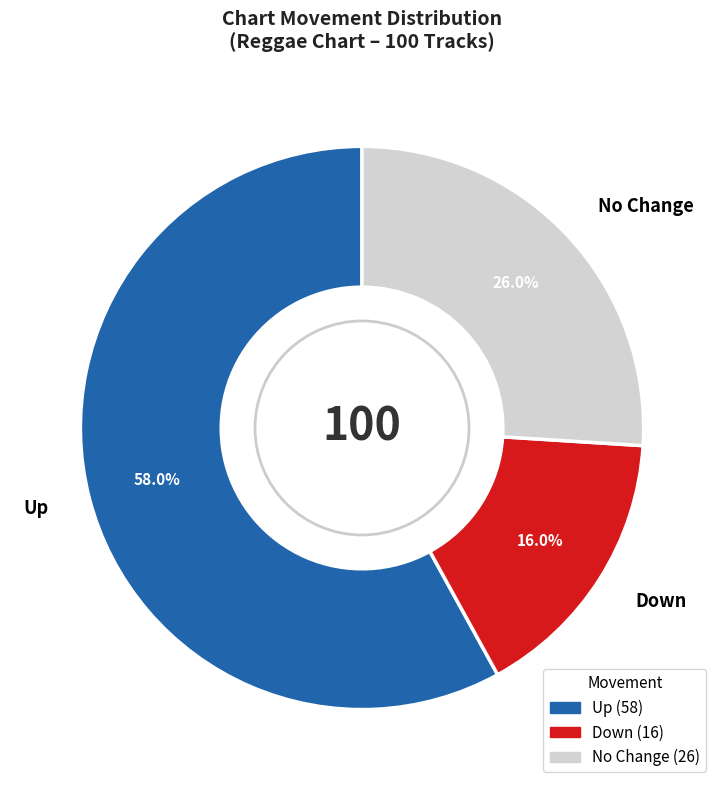

Approximately how many times larger is the value at Down compared to No Change?

0.6